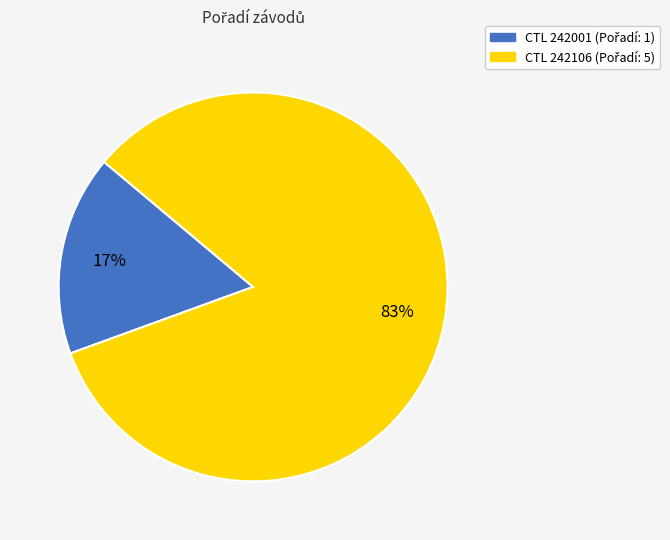

Is there a majority slice in this chart?

Yes